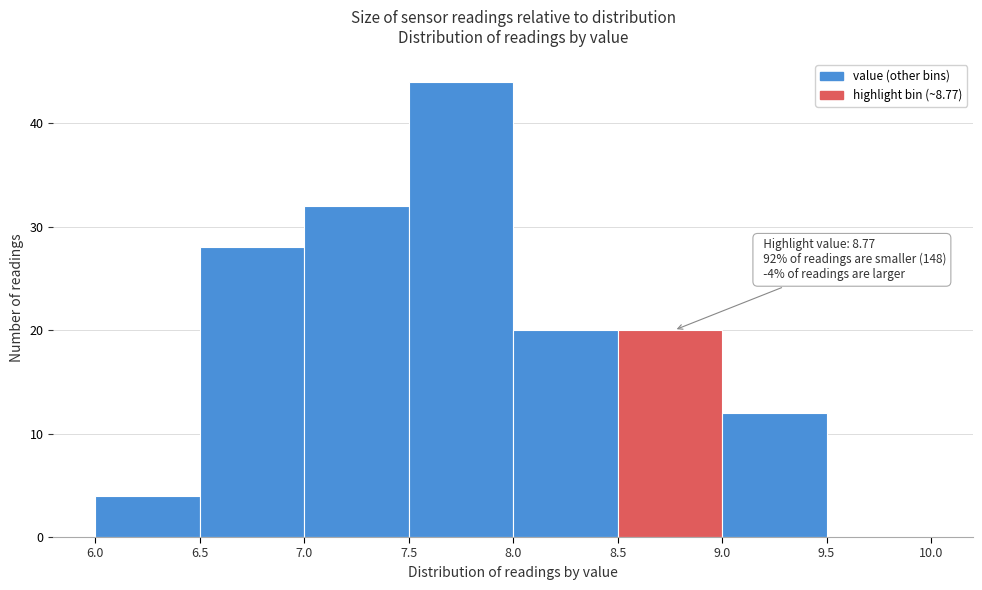

Which range on the x-axis has the tallest bar?

7.5 to 8.0